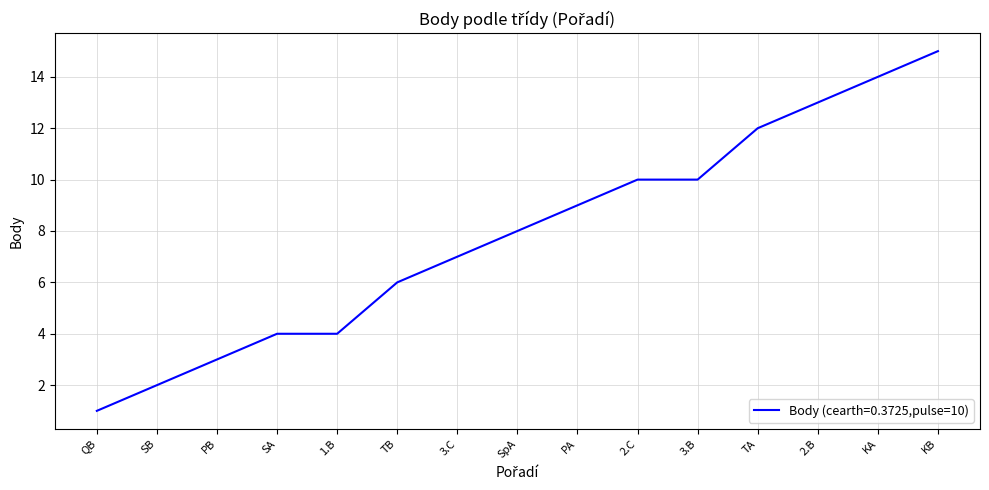

What is the greatest value displayed?

15